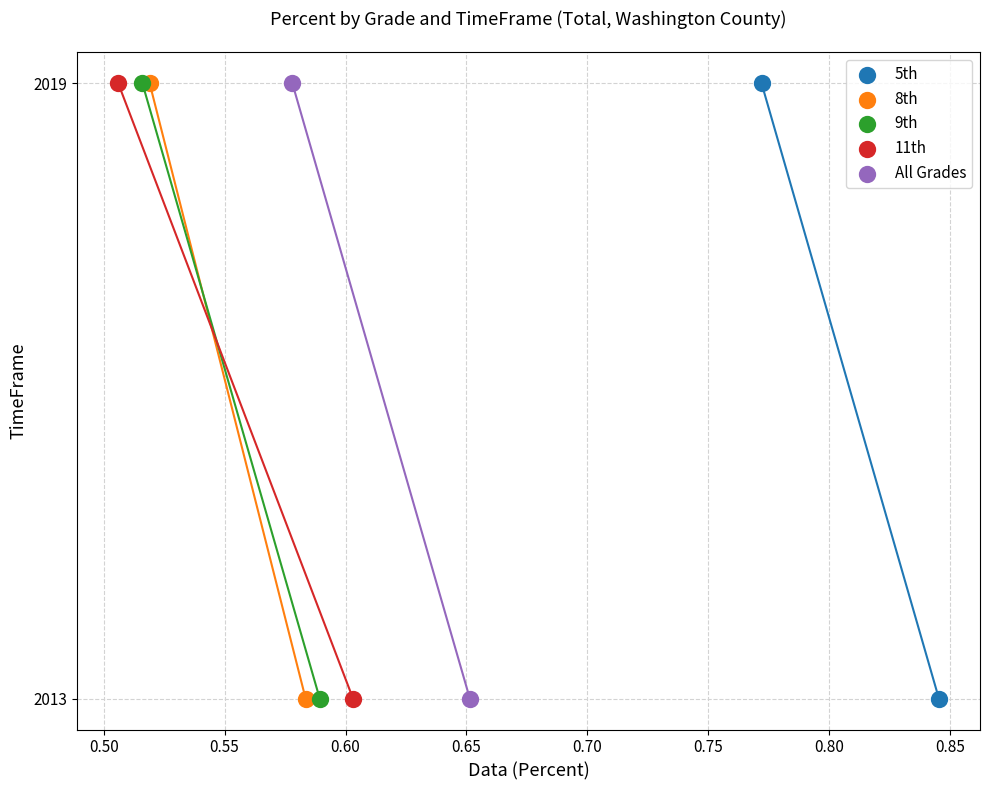

What are all the series names shown in the legend?

5th, 8th, 9th, 11th, All Grades